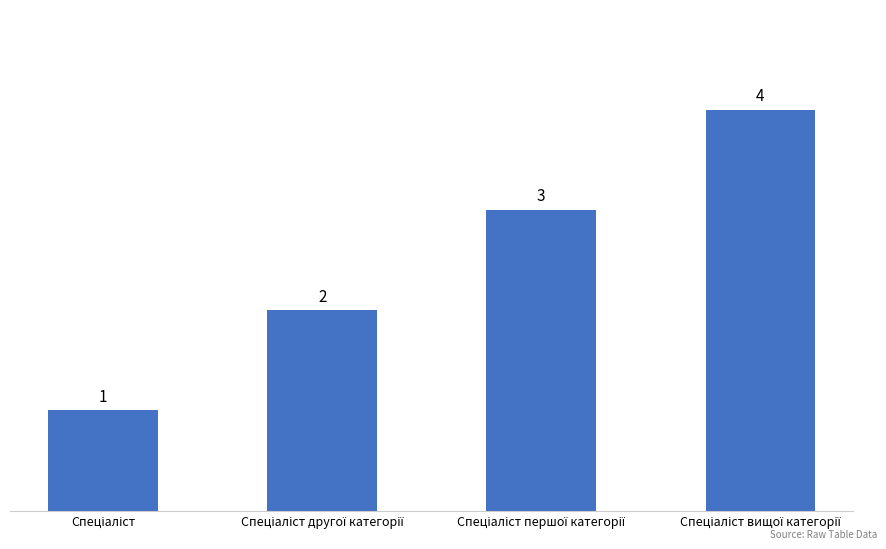

What is the sum of all values?

10